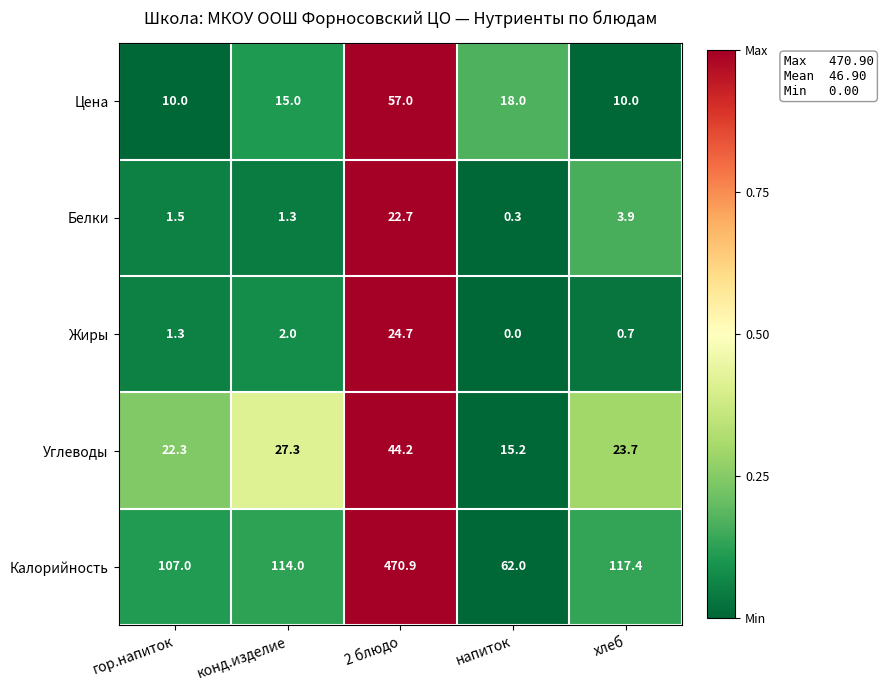

Reading left to right, what are all the values shown in this chart?

Цена: гор.напиток=10.0	конд.изделие=15.0	2 блюдо=57.0	напиток=18.0	хлеб=10.0
Белки: гор.напиток=1.5	конд.изделие=1.3	2 блюдо=22.7	напиток=0.3	хлеб=3.9
Жиры: гор.напиток=1.3	конд.изделие=2.0	2 блюдо=24.7	напиток=0.0	хлеб=0.7
Углеводы: гор.напиток=22.3	конд.изделие=27.3	2 блюдо=44.2	напиток=15.2	хлеб=23.7
Калорийность: гор.напиток=107.0	конд.изделие=114.0	2 блюдо=470.9	напиток=62.0	хлеб=117.4